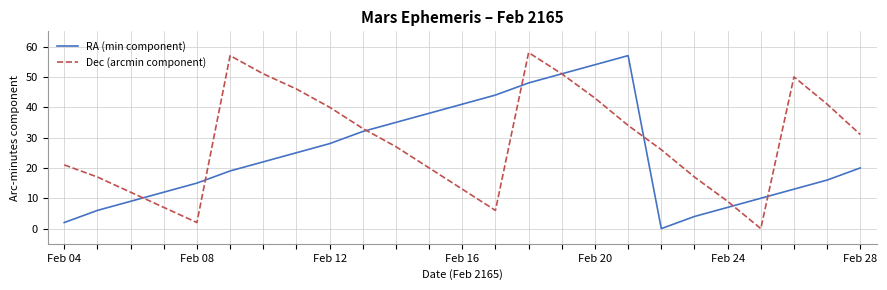

What is the maximum value shown in the chart?

58